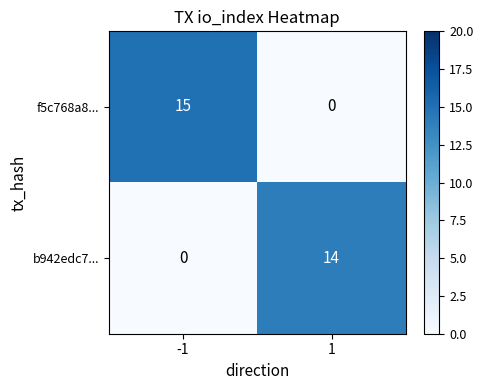

What is the total value across all series at 1?

14